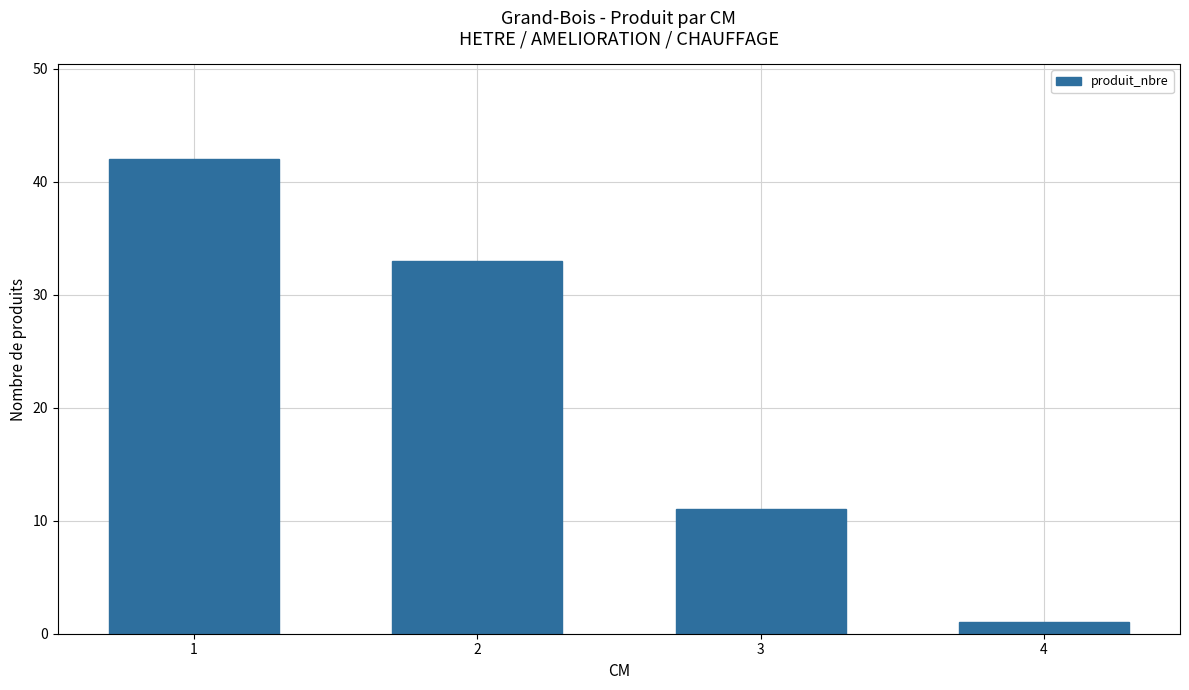

What is the difference between the second highest and second lowest values?

22